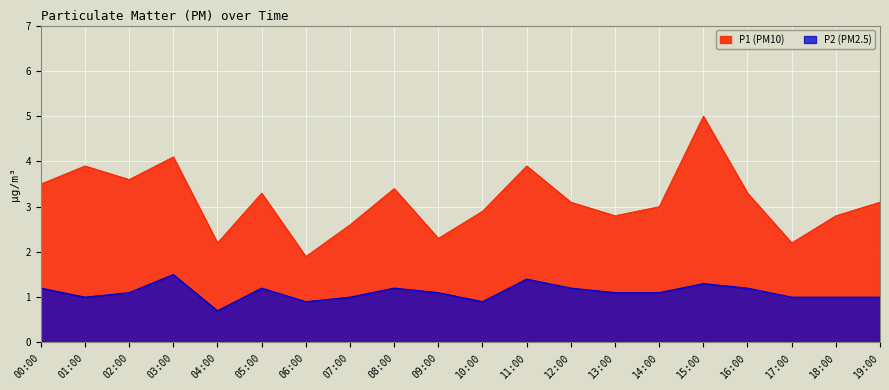

Rank the series by their average value, from highest to lowest.

P1 (PM10), P2 (PM2.5)